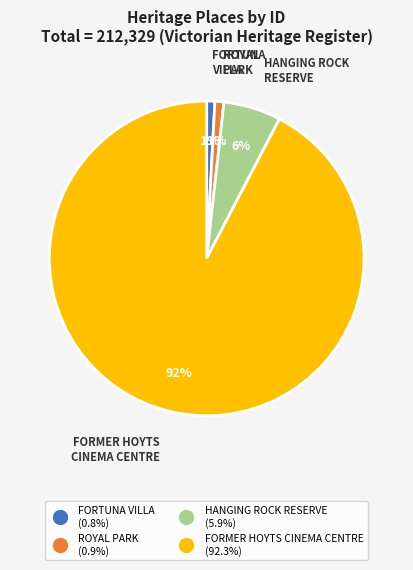

What is the majority slice?

FORMER HOYTS CINEMA CENTRE